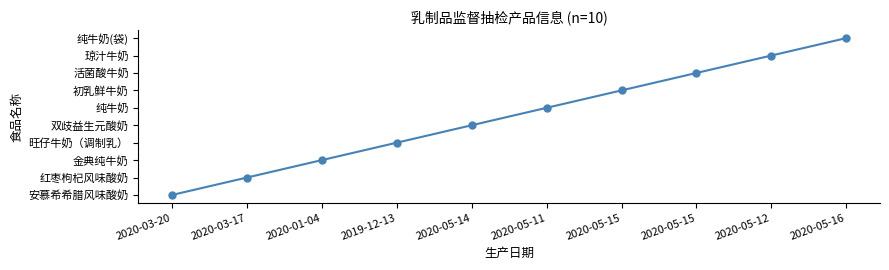

Reading right to left, what are all the values shown in this chart?

9	8	7	6	5	4	3	2	1	0